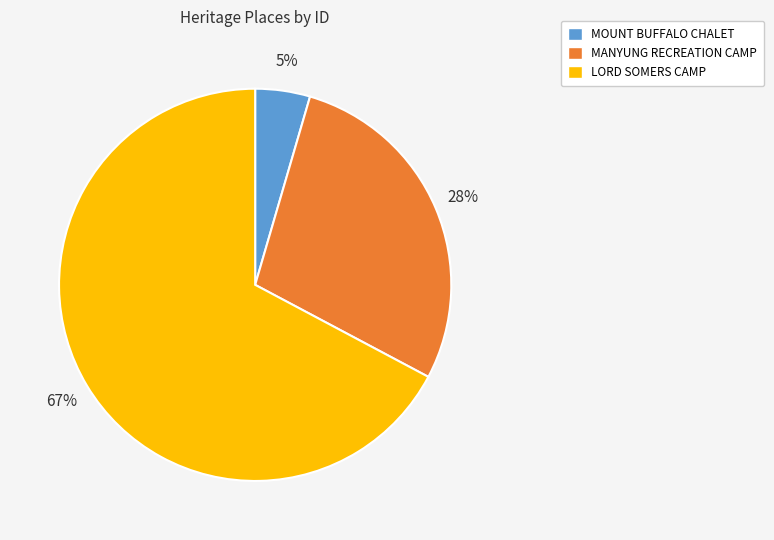

Rank the categories by value from lowest to highest.

MOUNT BUFFALO CHALET, MANYUNG RECREATION CAMP, LORD SOMERS CAMP